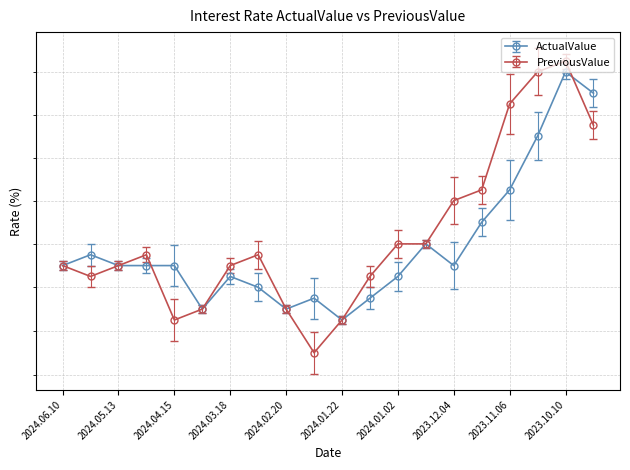

Rank the categories by PreviousValue value from lowest to highest.

2024.02.05, 2024.04.15, 2024.01.22, 2024.04.01, 2024.02.20, 2024.05.28, 2024.01.08, 2024.06.10, 2024.05.13, 2024.03.18, 2024.04.29, 2024.03.04, 2024.01.02, 2023.12.18, 2023.12.04, 2023.11.20, 2023.09.25, 2023.11.06, 2023.10.23, 2023.10.10